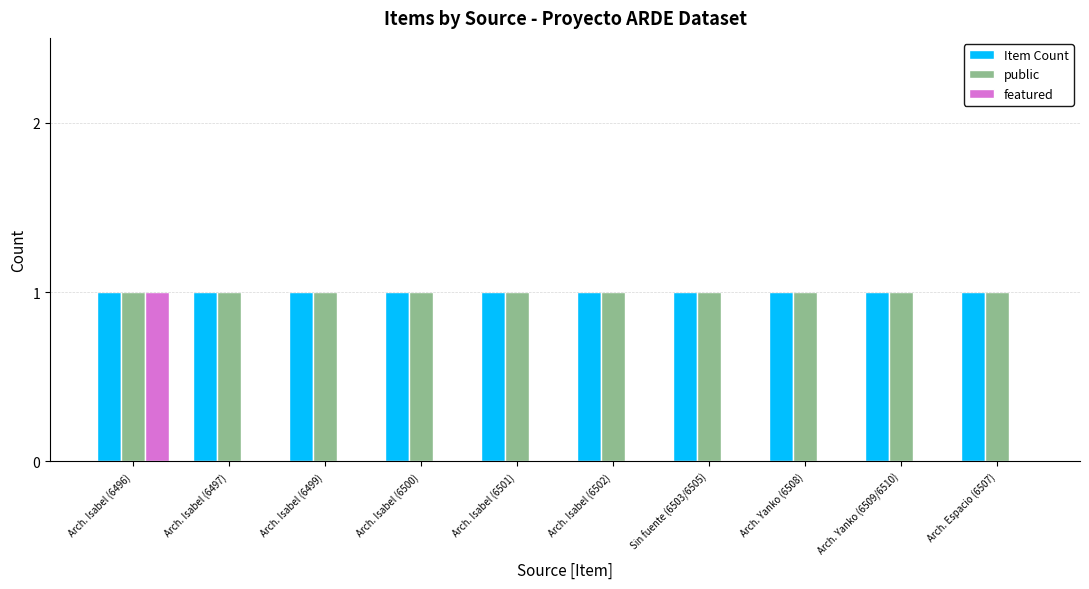

What value does the Item Count series have at Sin fuente (6503/6505)?

1